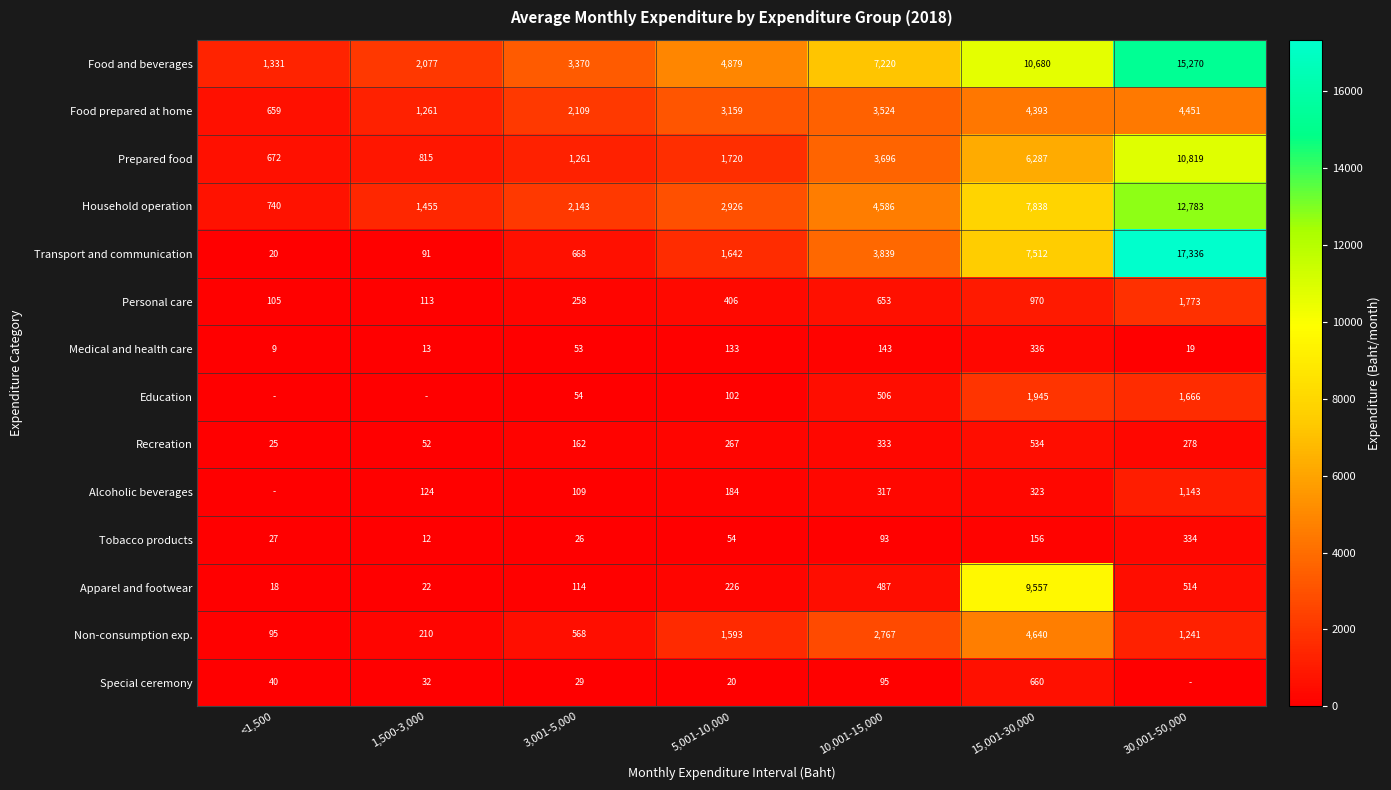

Which has a higher value, 10,001-15,000 or 5,001-10,000?

10,001-15,000